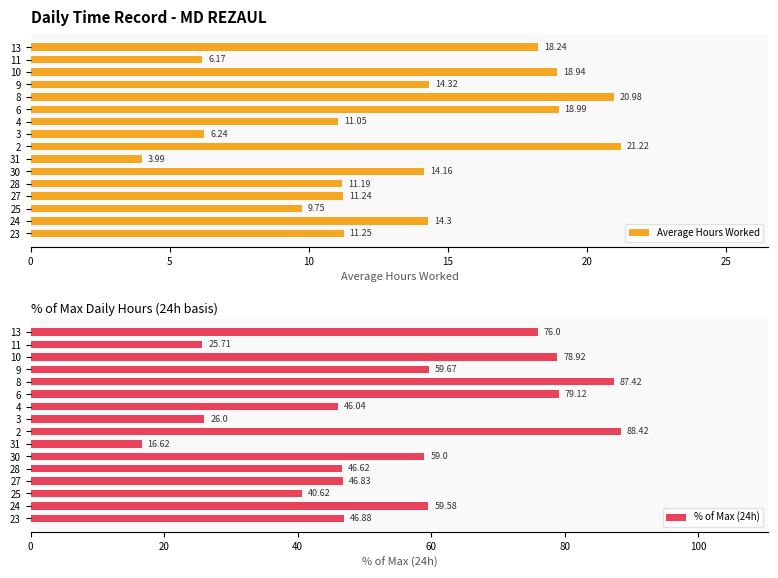

How many data points in Average Hours Worked are above 14?

8